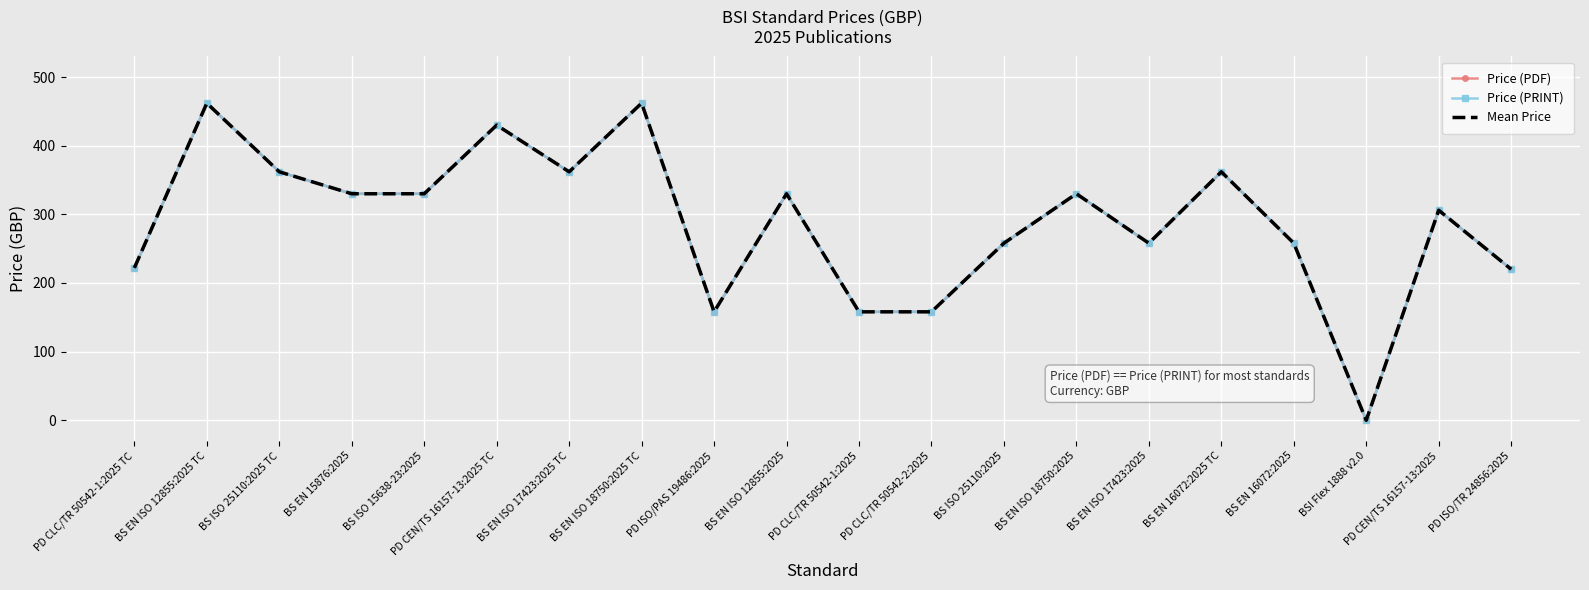

In Price (PRINT), how many points are higher than both neighbors (excluding endpoints)?

7